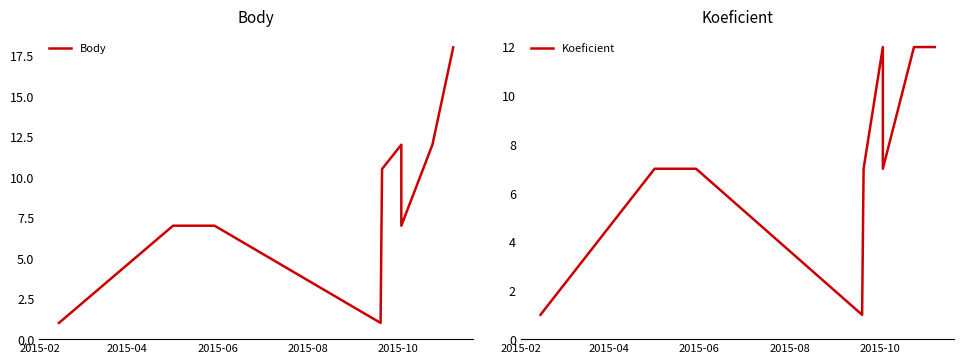

What is the maximum value for Koeficient?

12.0